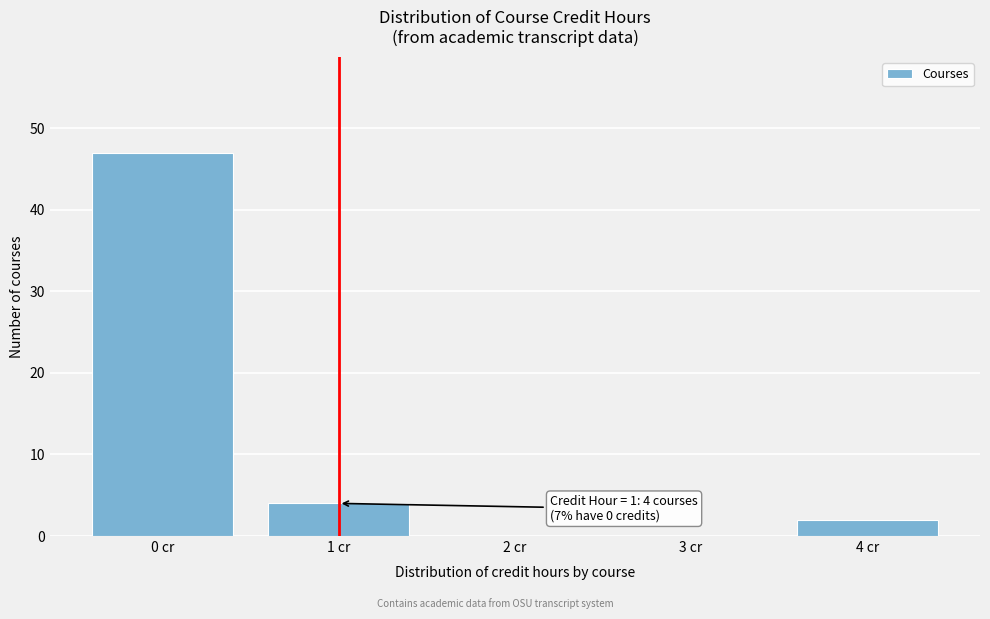

Which range on the x-axis has the tallest bar?

-0.5 to 0.5